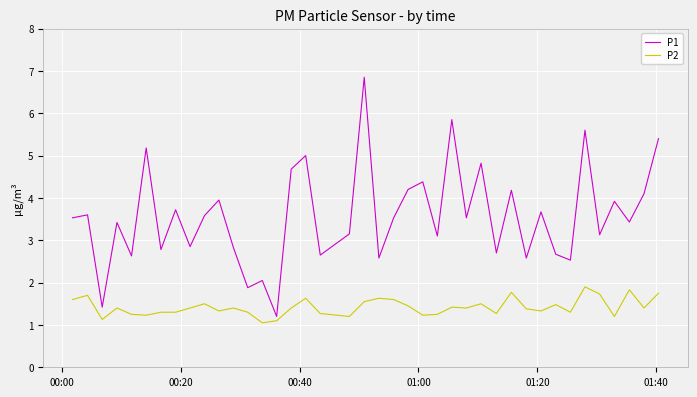

Which series has the largest total across all categories?

P1